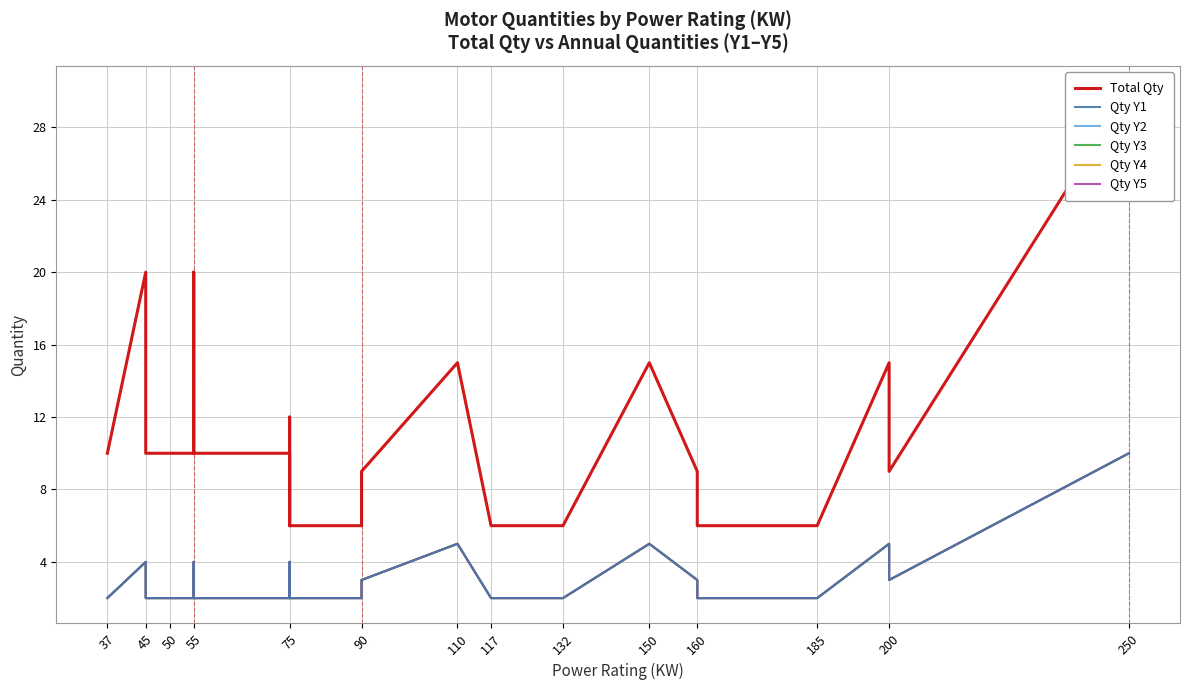

Where is the first local maximum for Qty Y4?

200